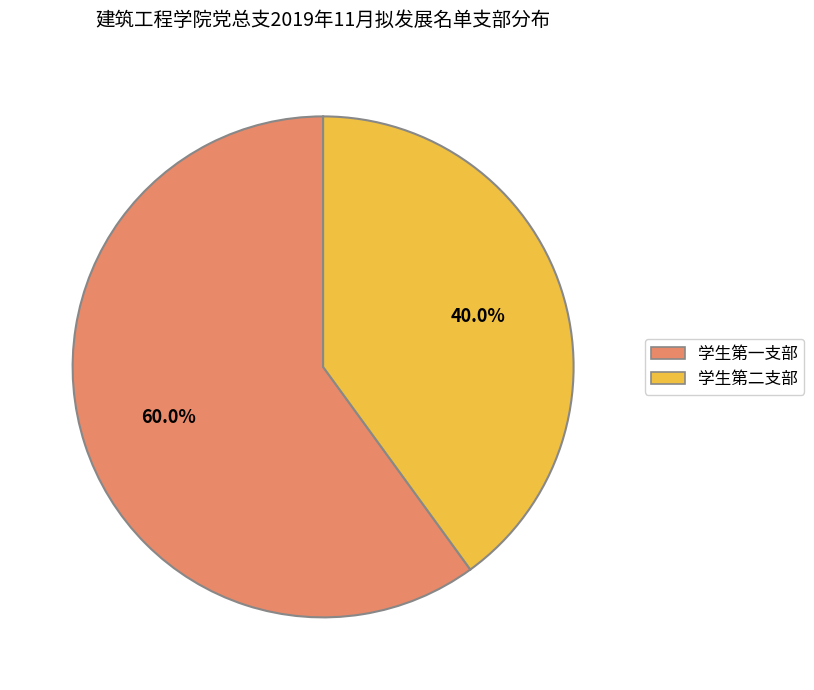

Does any single category account for the majority?

Yes